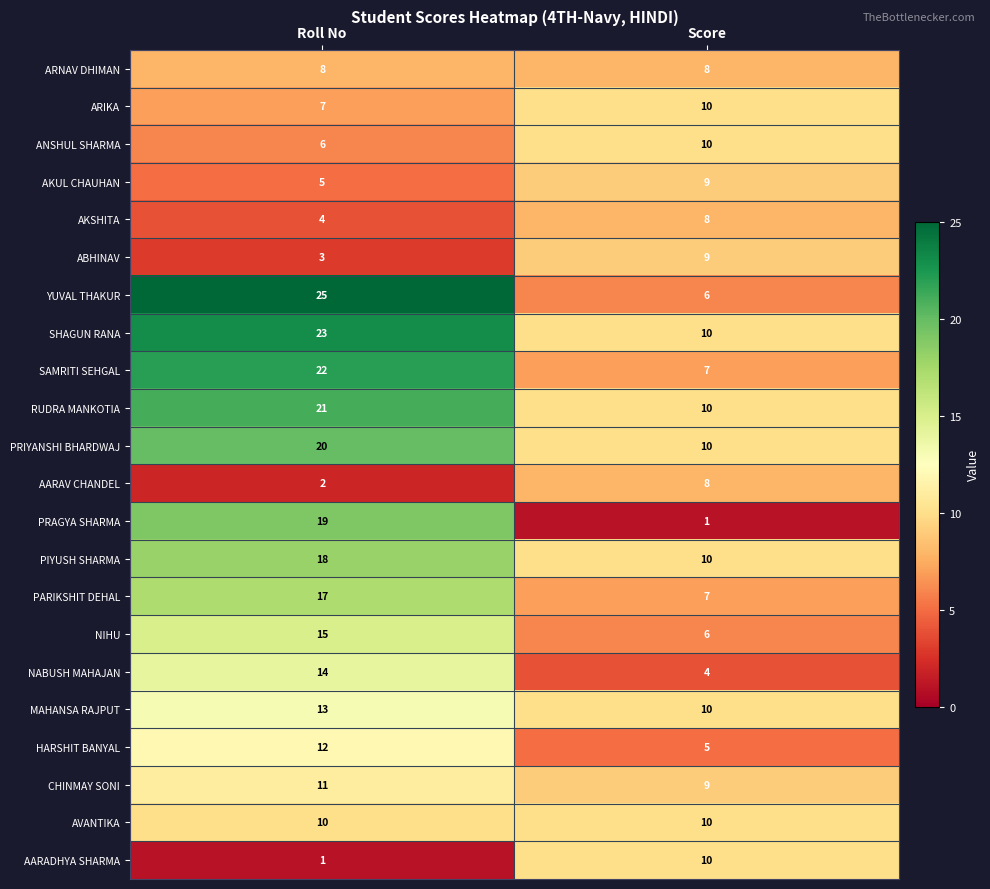

What is the total value across all series at Roll No?

276